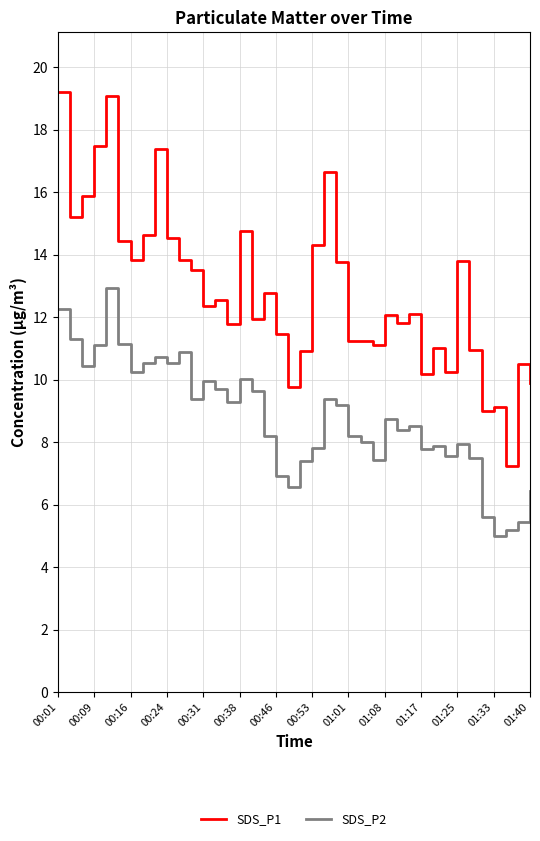

Which series has the largest total across all categories?

SDS_P1